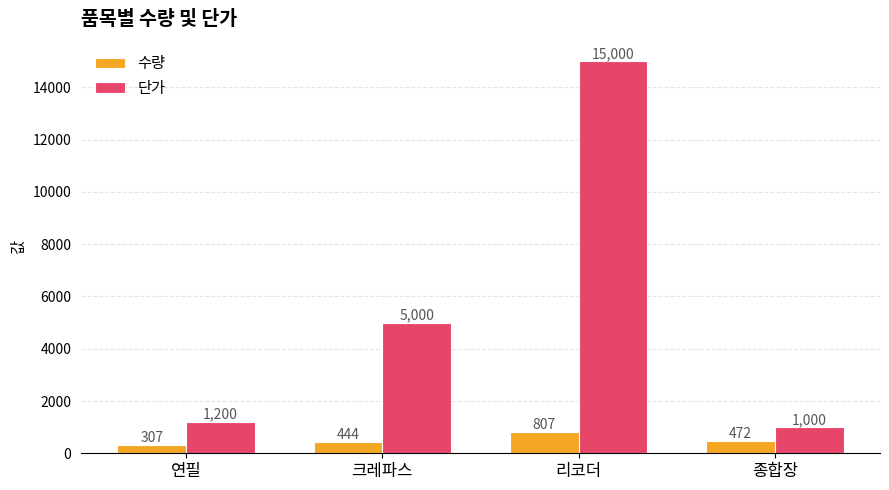

Is it true that 단가 equals 7308 at 크레파스?

False